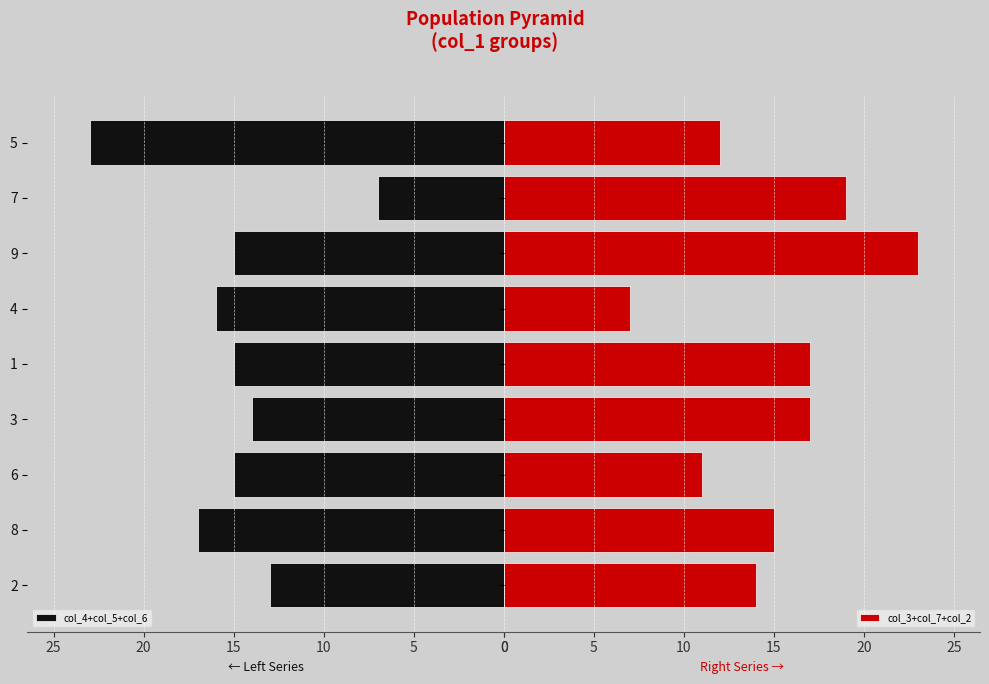

What is the minimum value for col_4+col_5+col_6?

7